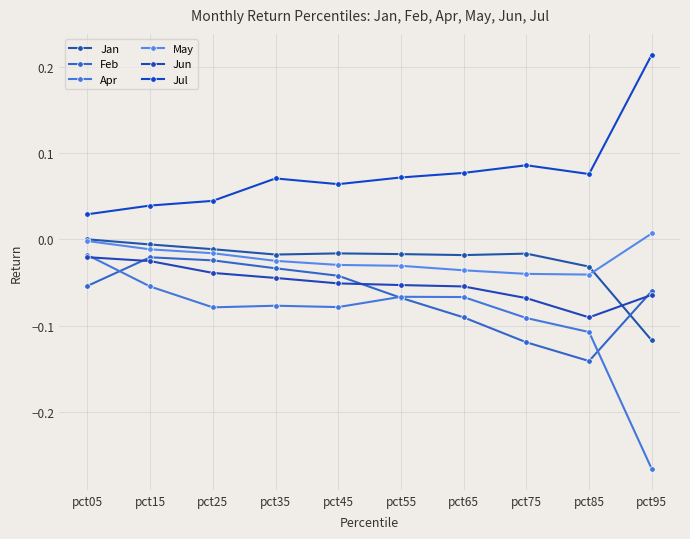

Where is Jan nearest to the value 0?

pct05